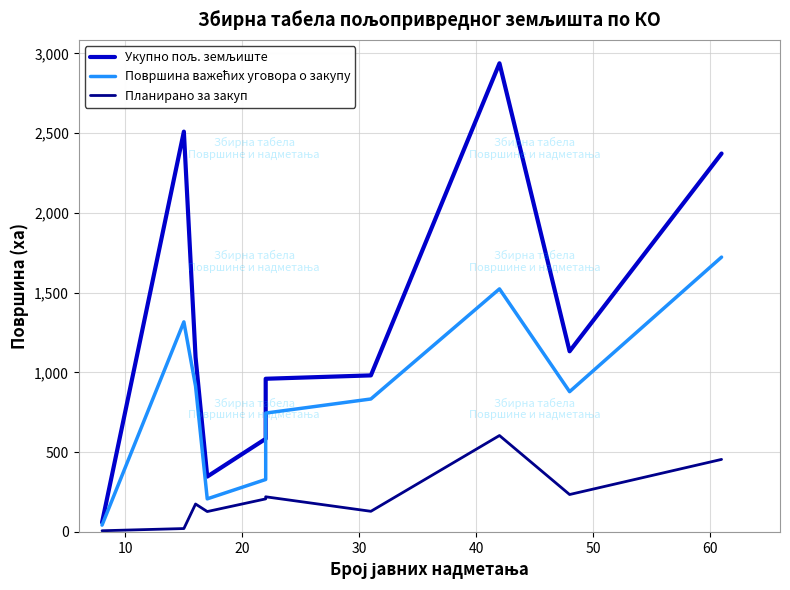

What is the value of the Укупно пољ. земљиште point at the 7th from the left?

981.3